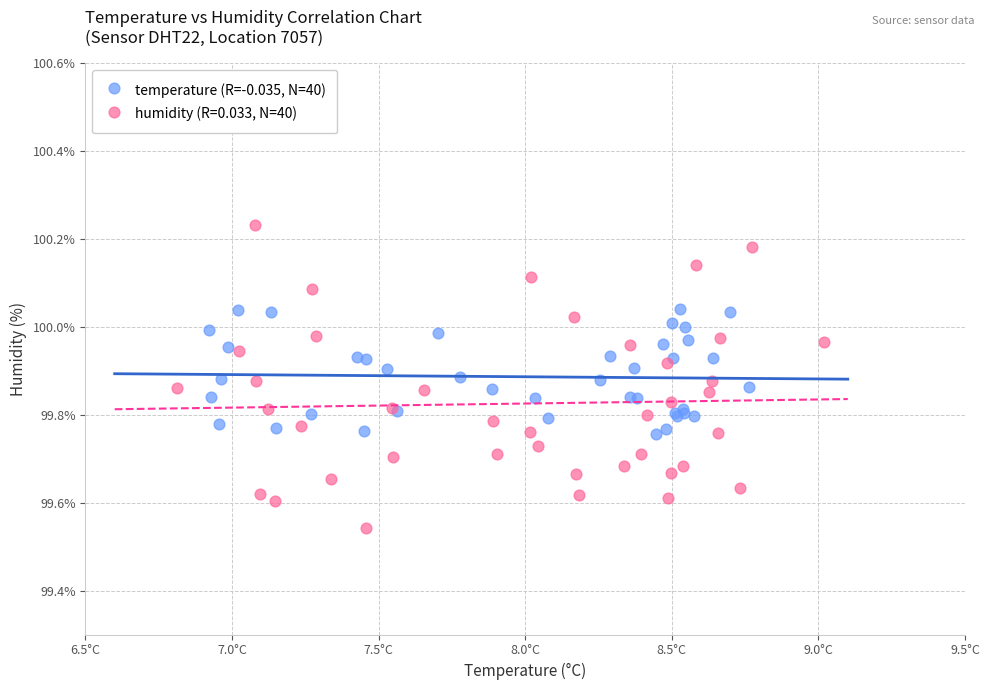

Which series has the largest Y range (max minus min)?

humidity (R=0.033, N=40)